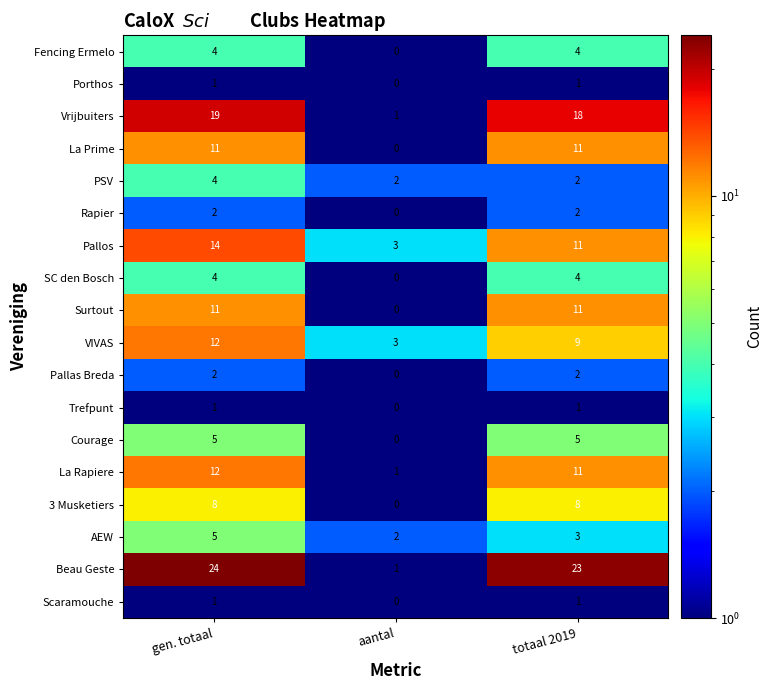

Where is Courage nearest to the value 2?

aantal